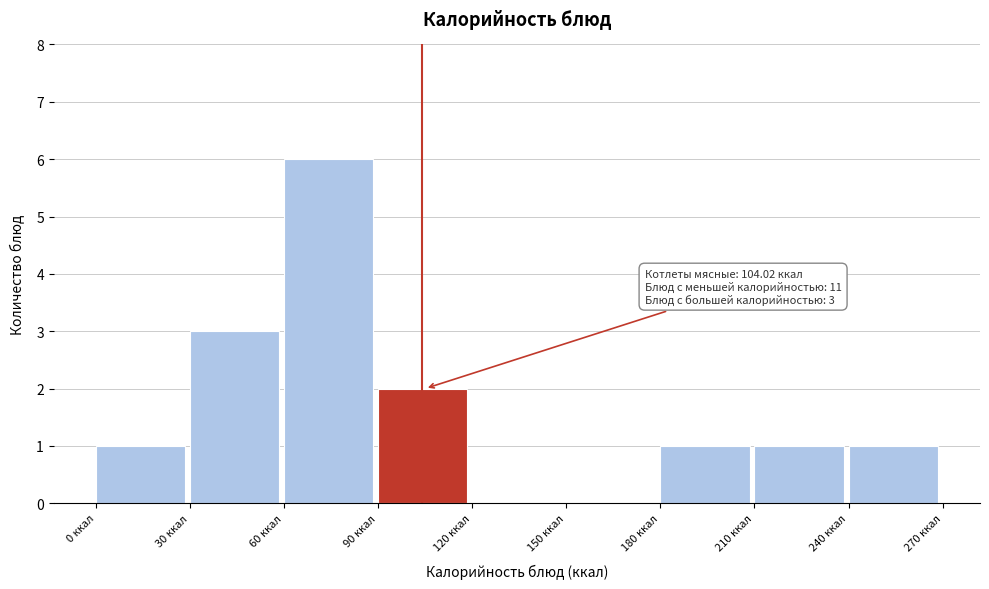

Over which range of the x-axis is the bar tallest?

60 to 90